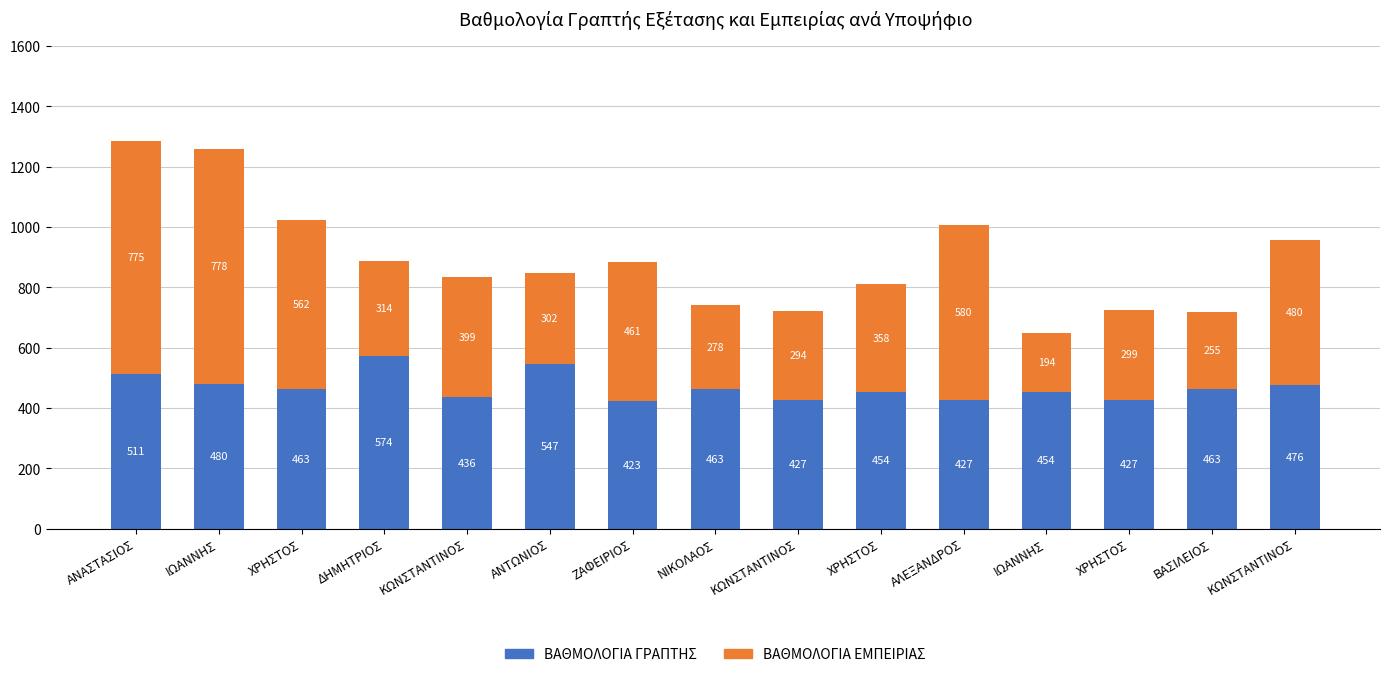

Where is ΒΑΘΜΟΛΟΓΙΑ ΕΜΠΕΙΡΙΑΣ nearest to the value 486?

ΚΩΝΣΤΑΝΤΙΝΟΣ